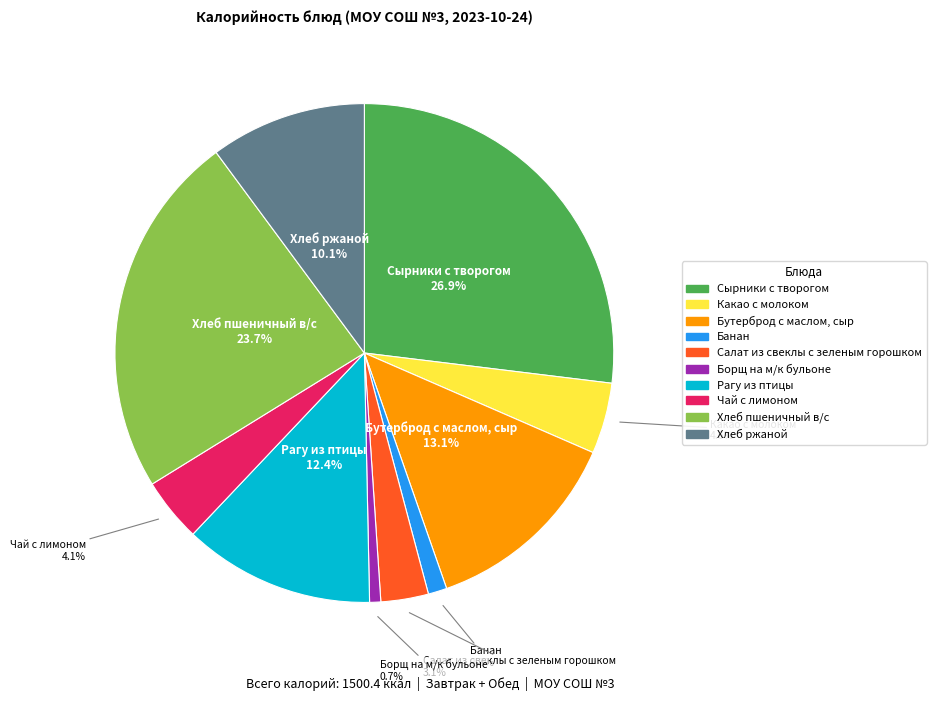

Combined, do Сырники с творогом and Чай с лимоном account for over 50%?

No